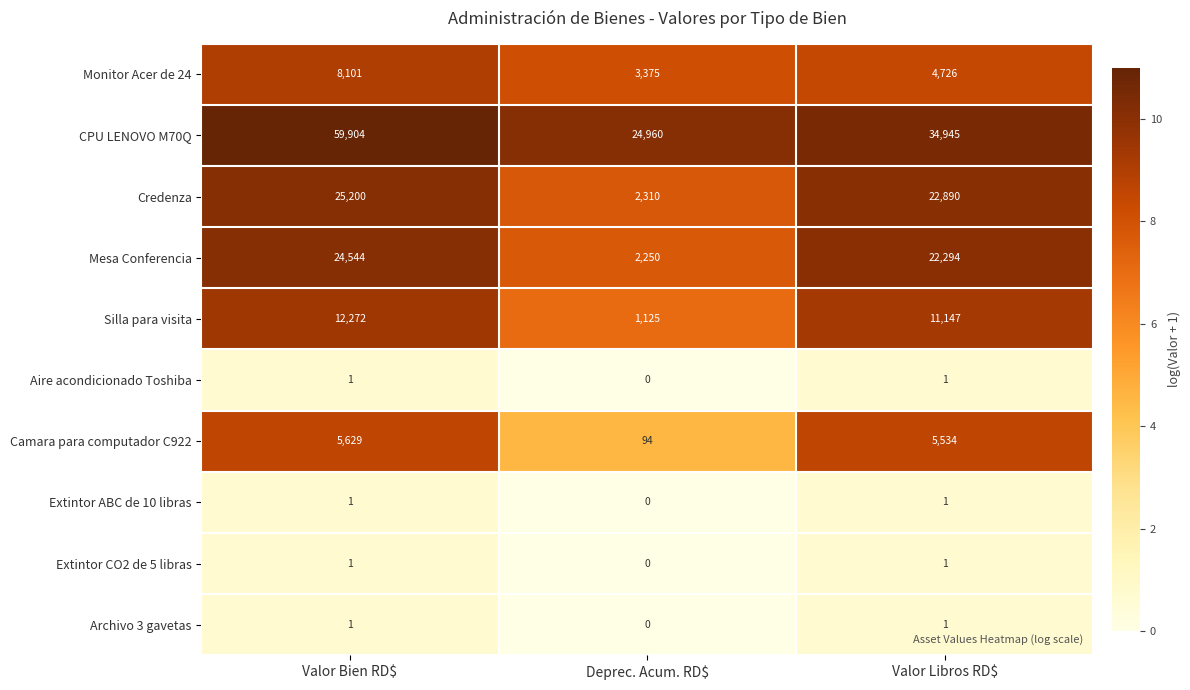

At which category is the sum across all series the highest?

Valor Bien RD$